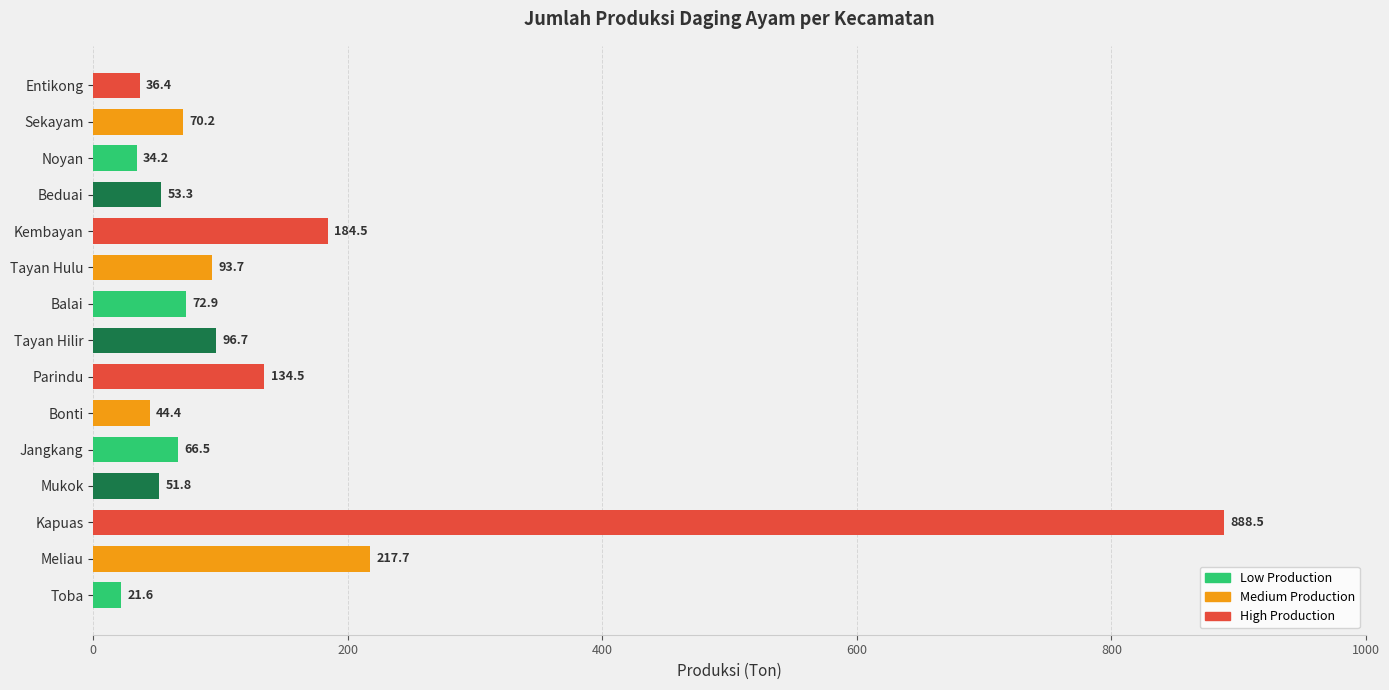

Reading bottom to top, transcribe all the data shown in this chart.

Toba=21.6	Meliau=217.7	Kapuas=888.5	Mukok=51.8	Jangkang=66.5	Bonti=44.4	Parindu=134.5	Tayan Hilir=96.7	Balai=72.9	Tayan Hulu=93.7	Kembayan=184.5	Beduai=53.3	Noyan=34.2	Sekayam=70.2	Entikong=36.4